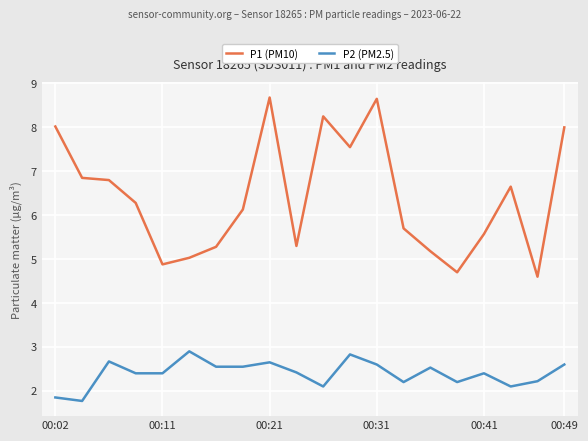

Which series has the widest spread of values?

P1 (PM10)